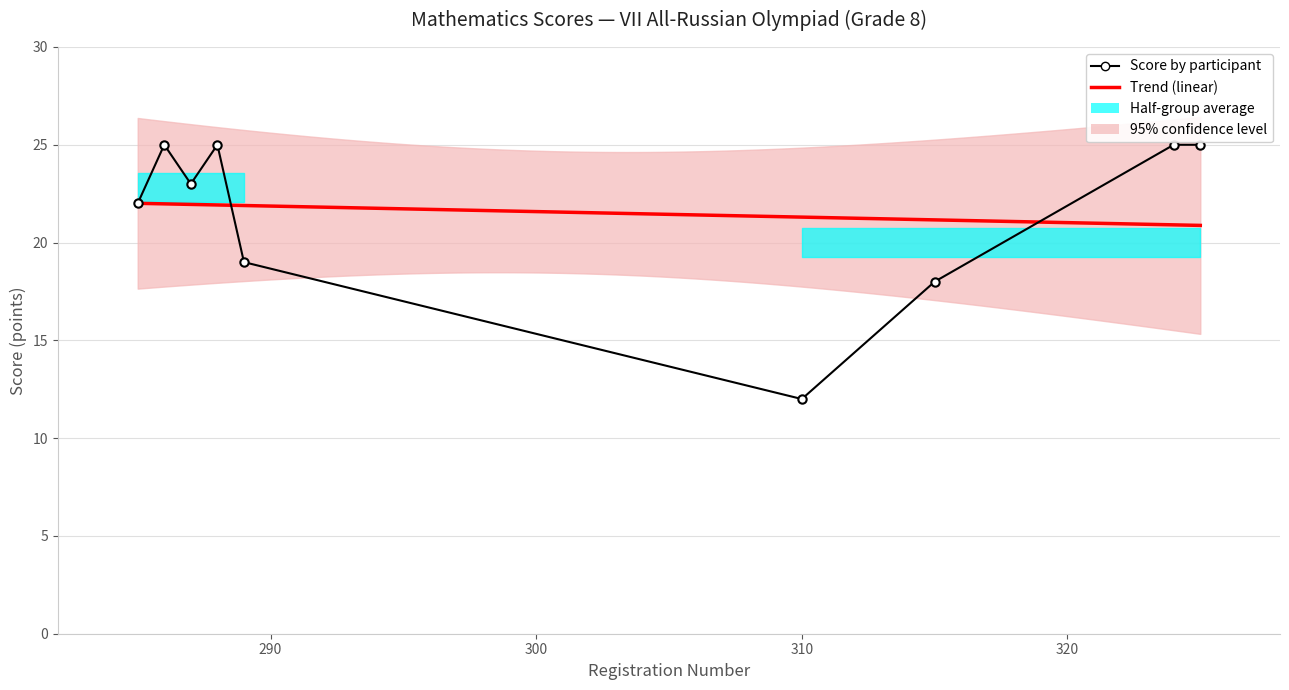

Is this an area chart (filled region under the line)?

No